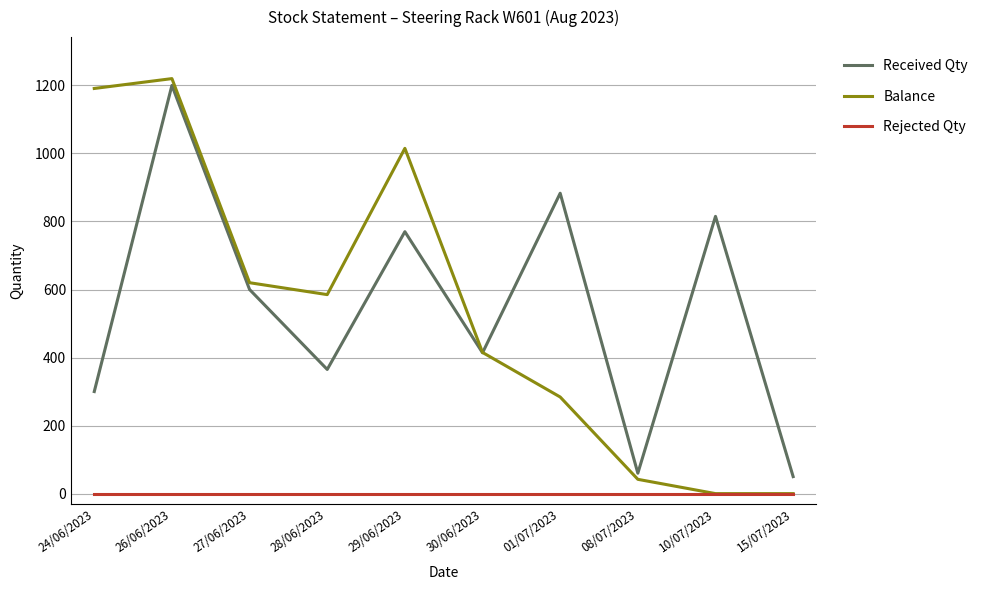

Between 27/06/2023 and 30/06/2023, which series saw the biggest shift?

Balance